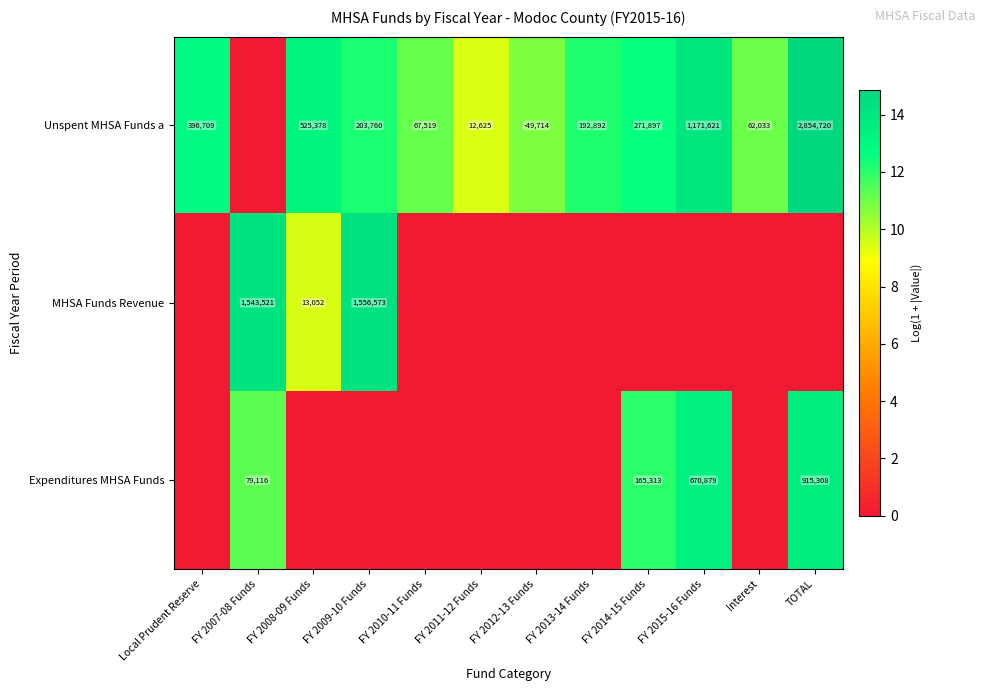

The value of Unspent MHSA Funds a at FY 2012-13 Funds is -25737. True or false?

False